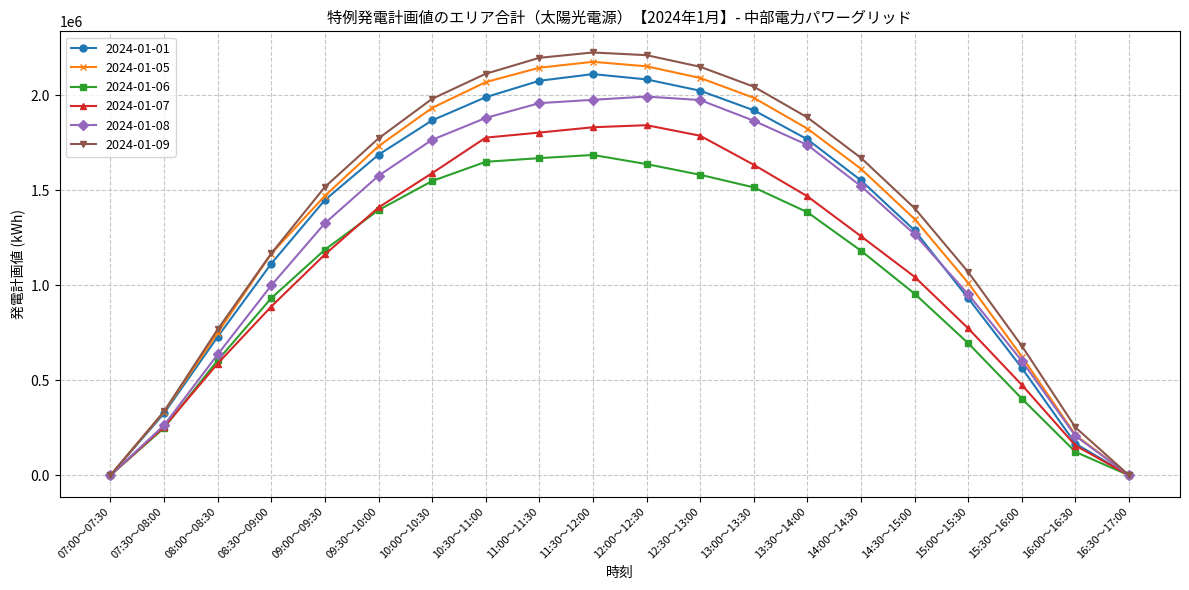

True or false: 2024-01-01 and 2024-01-08 intersect in this chart.

True